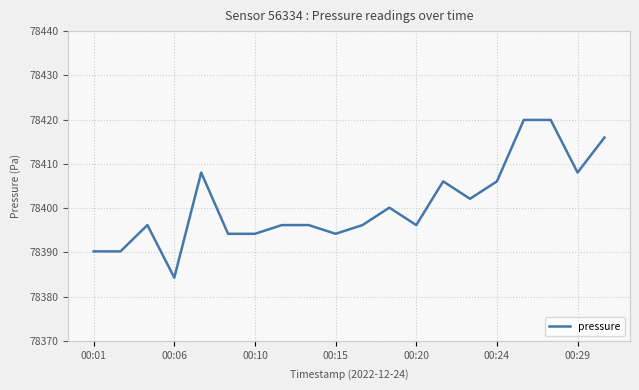

What is the difference between the maximum and minimum values?

35.6